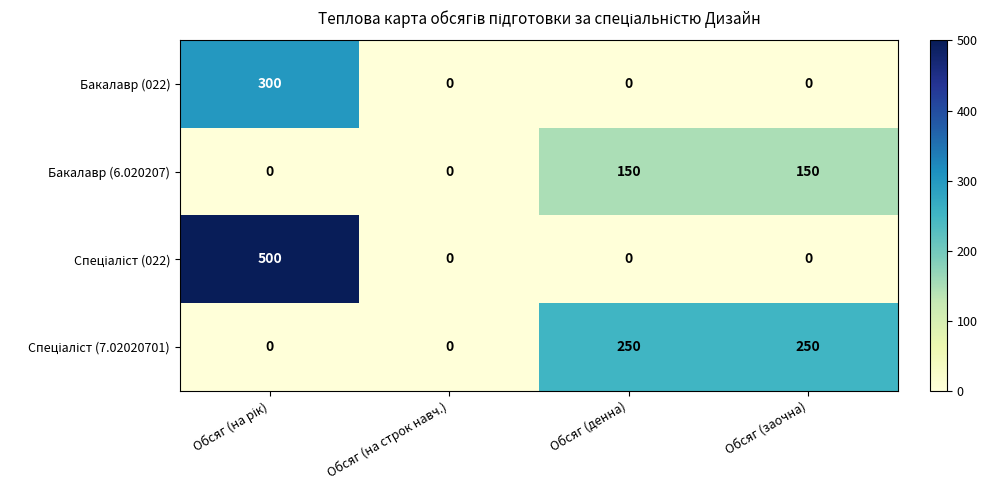

Count the Бакалавр (6.020207) values in the range 0 to 150.

4